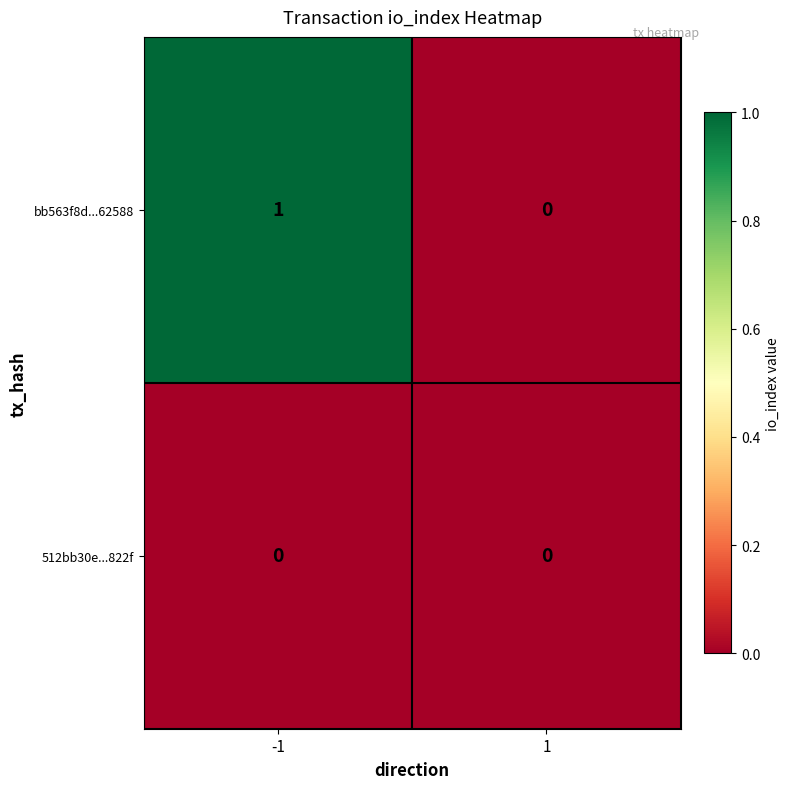

Is it true that bb563f8d...62588 equals 0 at 1?

True